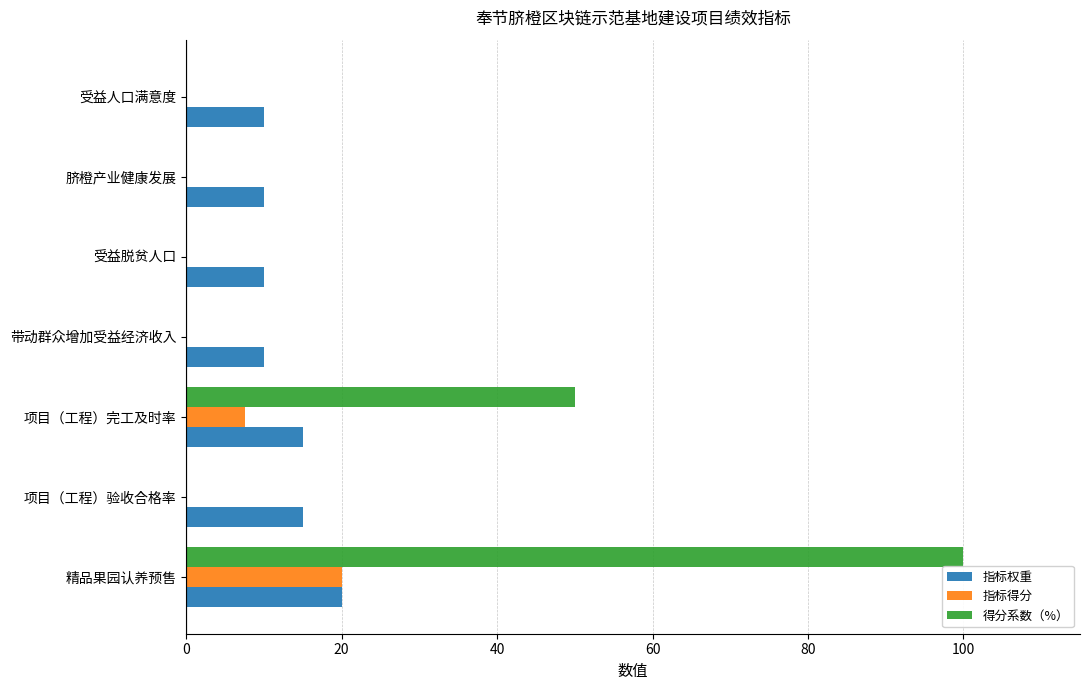

Is the value of 得分系数（%） at 带动群众增加受益经济收入 greater than the value of 指标得分 at 精品果园认养预售?

No